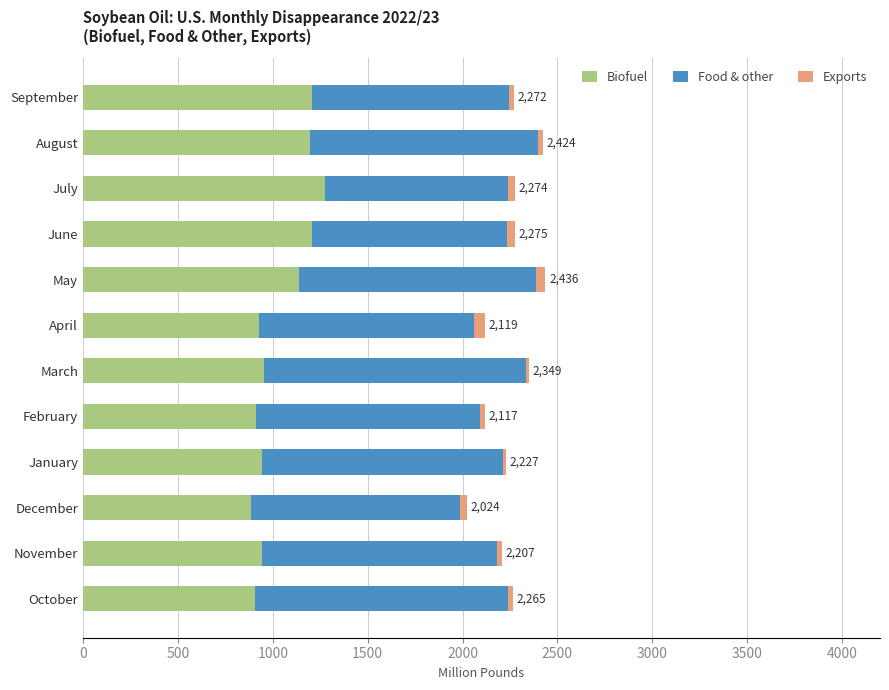

What is the lowest value of the Biofuel series?

885.7